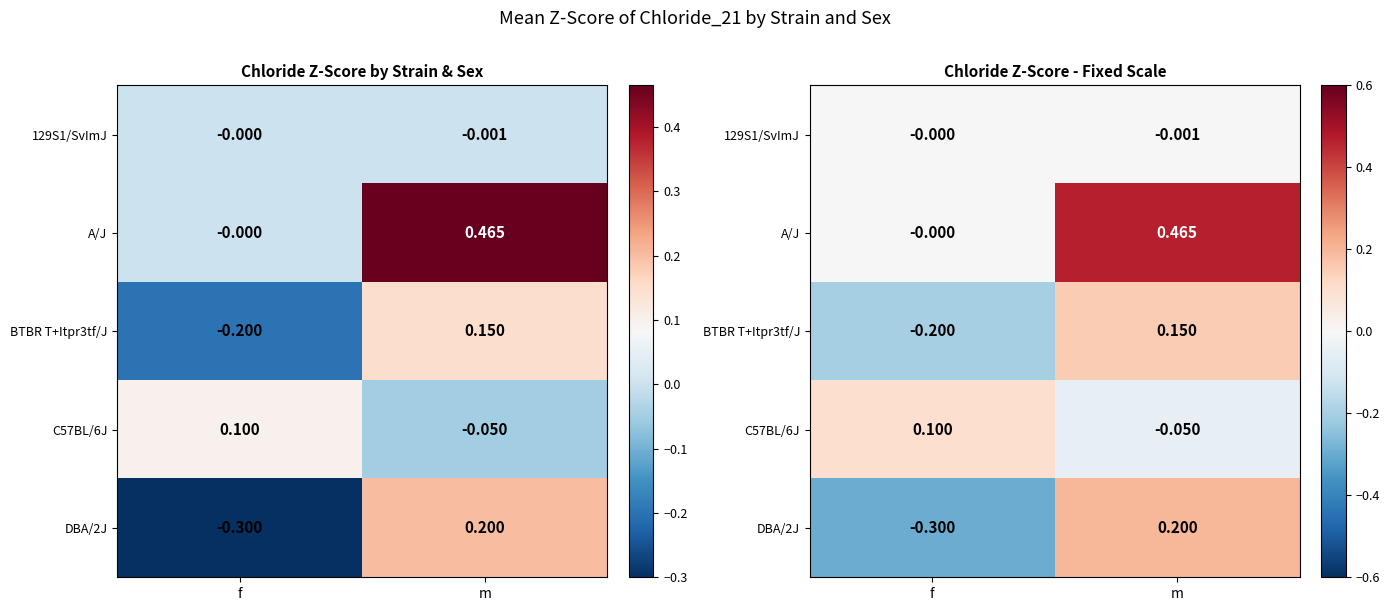

Which category has the highest value across all series?

m